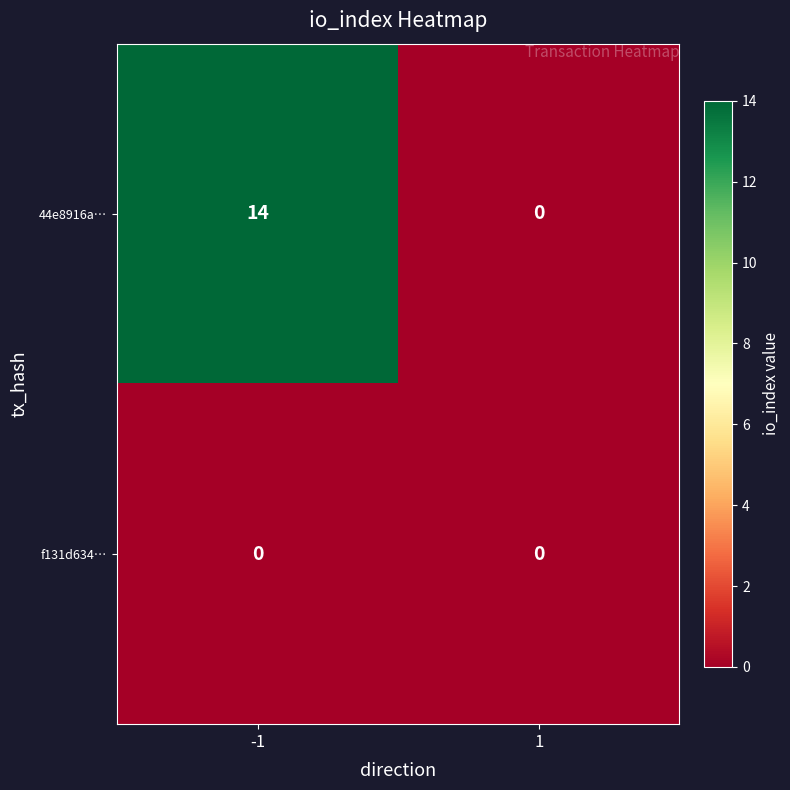

Reading right to left, list all the values displayed in this chart.

44e8916a…: 0	14
f131d634…: 0	0